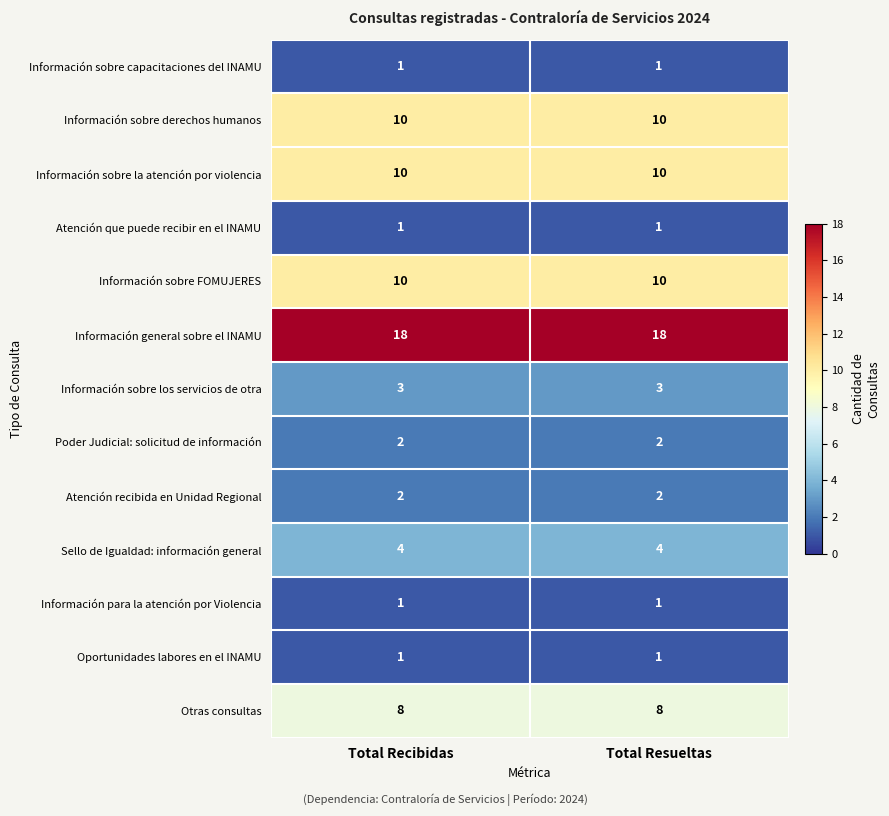

Reading left to right, what are all the values shown in this chart?

Información sobre capacitaciones del INAMU: Total Recibidas=1	Total Resueltas=1
Información sobre derechos humanos: Total Recibidas=10	Total Resueltas=10
Información sobre la atención por violencia: Total Recibidas=10	Total Resueltas=10
Atención que puede recibir en el INAMU: Total Recibidas=1	Total Resueltas=1
Información sobre FOMUJERES: Total Recibidas=10	Total Resueltas=10
Información general sobre el INAMU: Total Recibidas=18	Total Resueltas=18
Información sobre los servicios de otra: Total Recibidas=3	Total Resueltas=3
Poder Judicial: solicitud de información: Total Recibidas=2	Total Resueltas=2
Atención recibida en Unidad Regional: Total Recibidas=2	Total Resueltas=2
Sello de Igualdad: información general: Total Recibidas=4	Total Resueltas=4
Información para la atención por Violencia: Total Recibidas=1	Total Resueltas=1
Oportunidades labores en el INAMU: Total Recibidas=1	Total Resueltas=1
Otras consultas: Total Recibidas=8	Total Resueltas=8